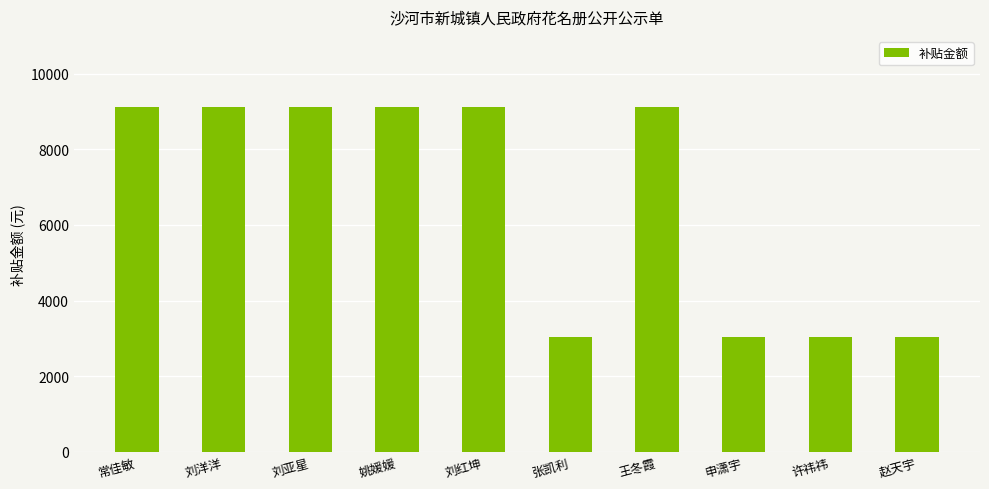

What is the smallest value displayed?

3040.8